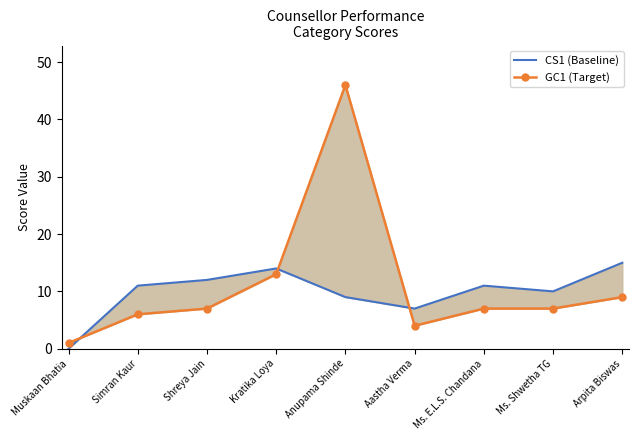

At how many categories does at least one series exceed 45?

1